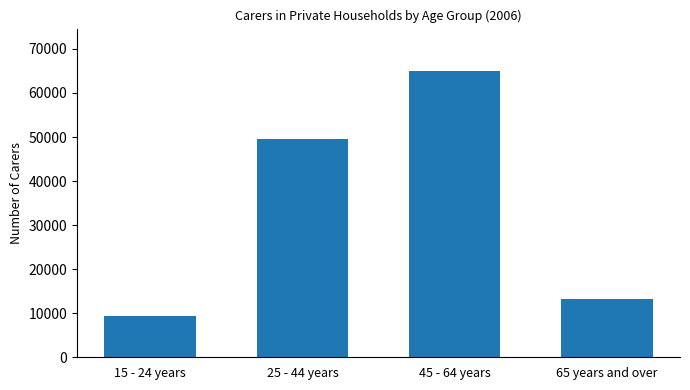

What is the minimum value shown in the chart?

9373